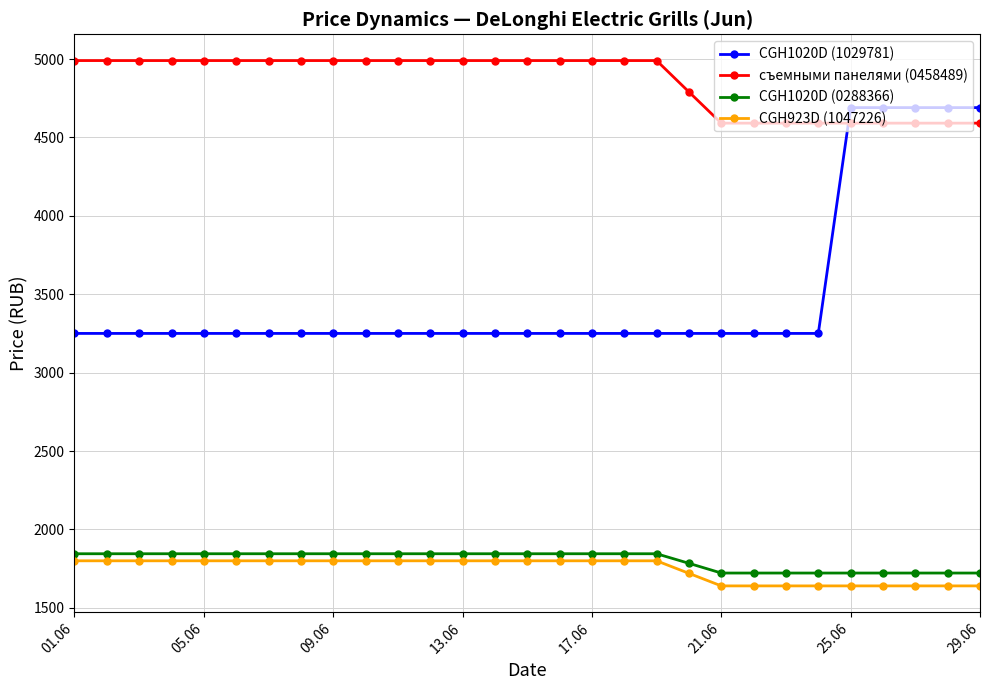

What is the value of the CGH1020D (0288366) point at the 24th from the left?

1722